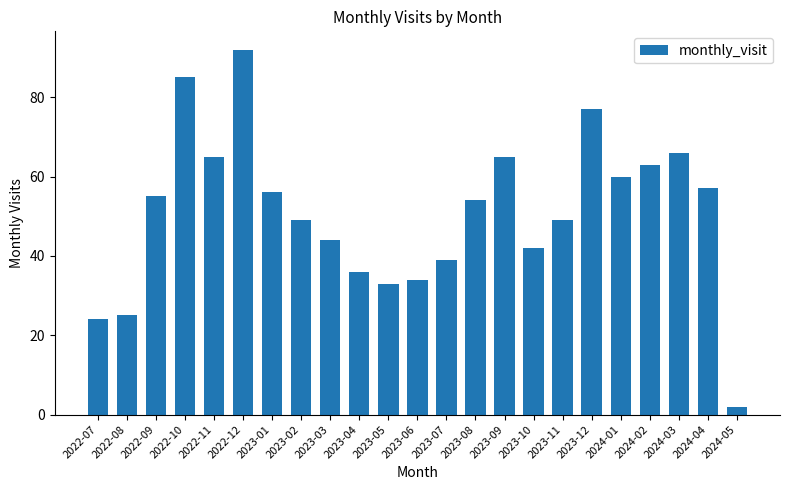

What is the greatest value displayed?

92